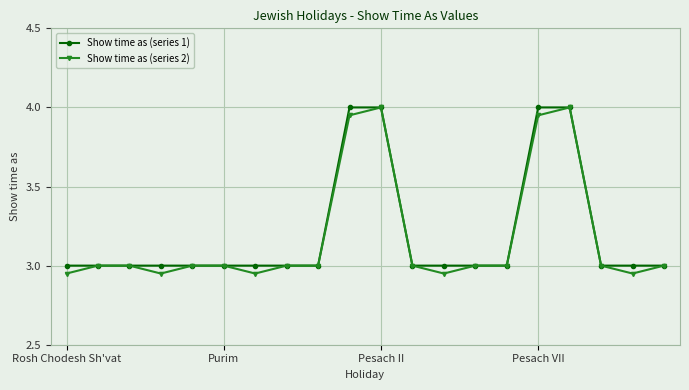

True or false: Show time as (series 2) has more than 1 points higher than both neighbors.

True